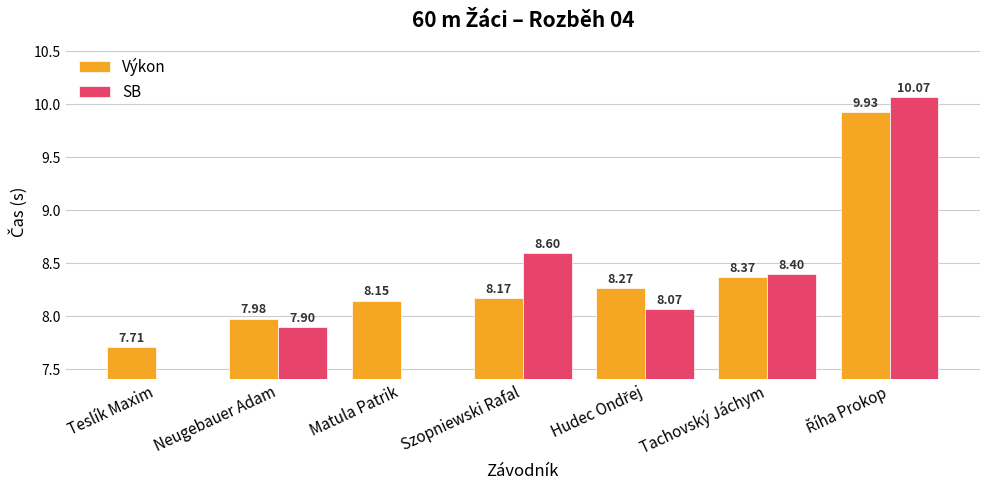

Rank the categories by Výkon value from highest to lowest.

Říha Prokop, Tachovský Jáchym, Hudec Ondřej, Szopniewski Rafal, Matula Patrik, Neugebauer Adam, Teslík Maxim